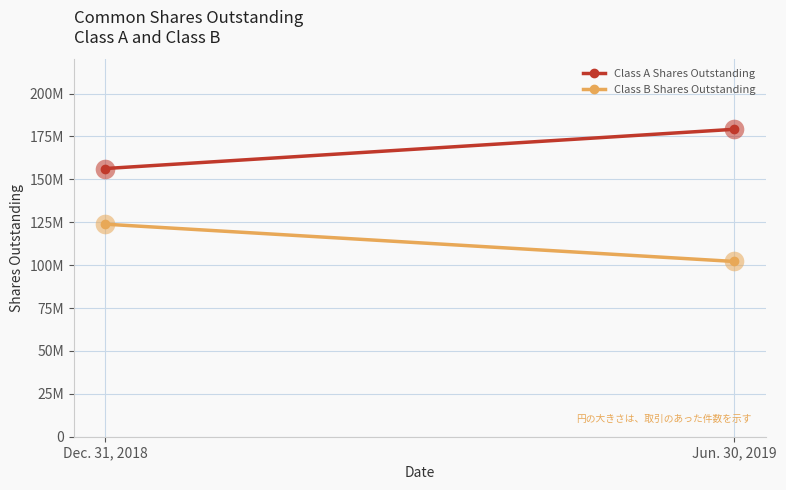

What is the total value across all series at Jun. 30, 2019?

281334291